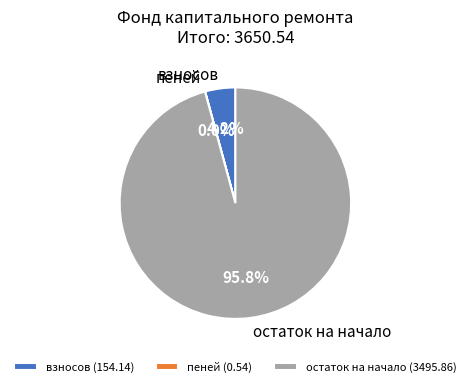

The остаток на начало slice represents 96% of the pie. True or false?

True